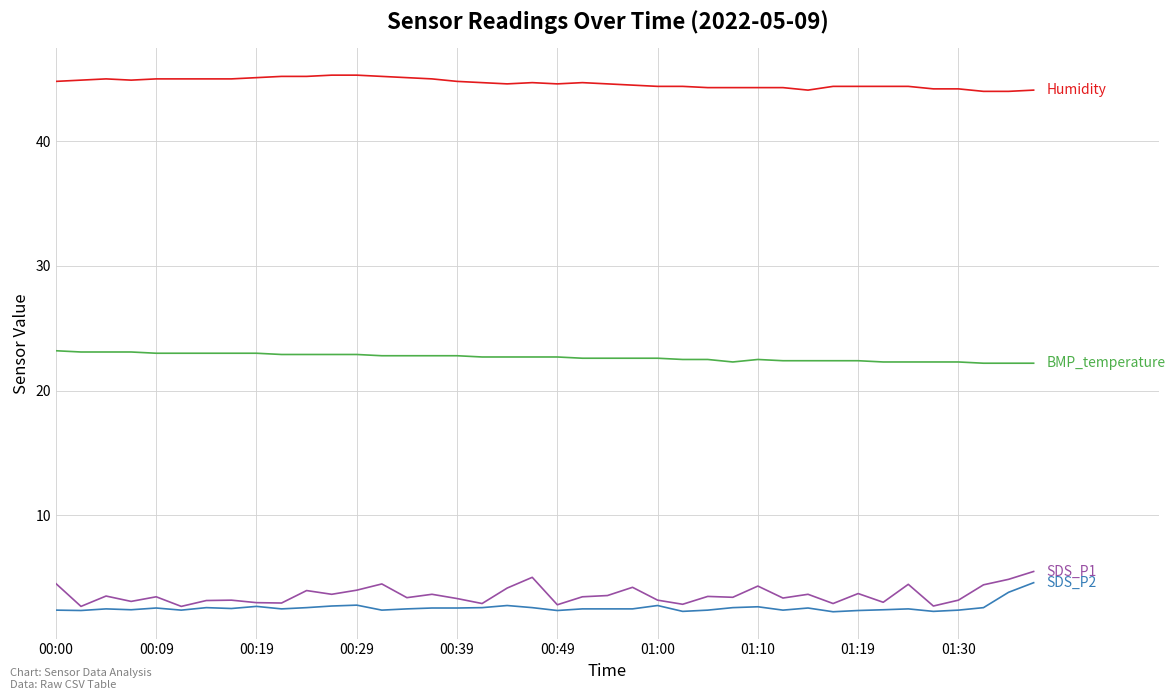

What is the maximum value shown in the chart?

45.3